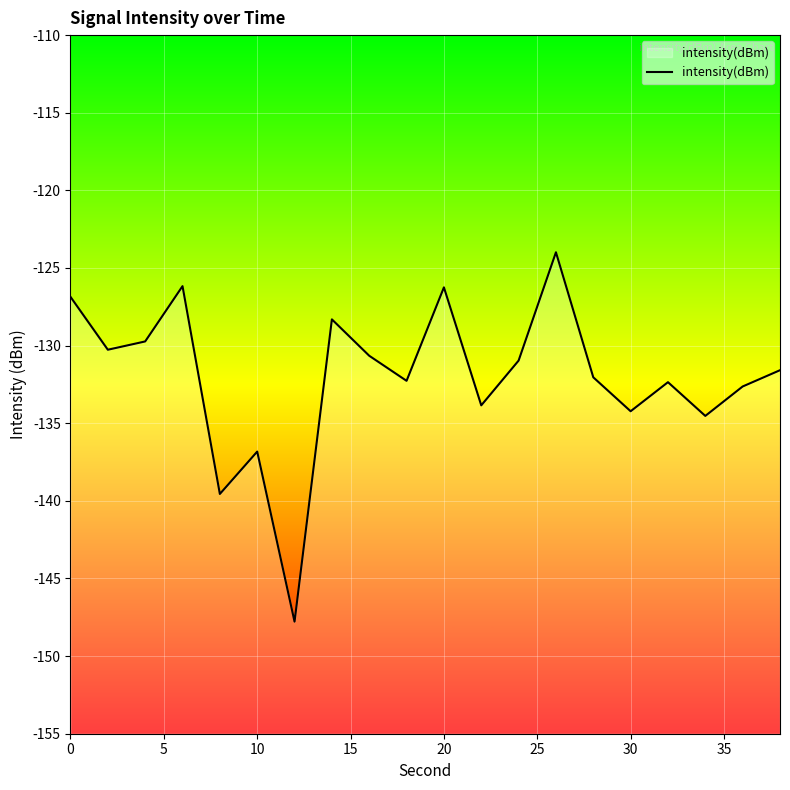

What is the smallest value displayed?

-147.8